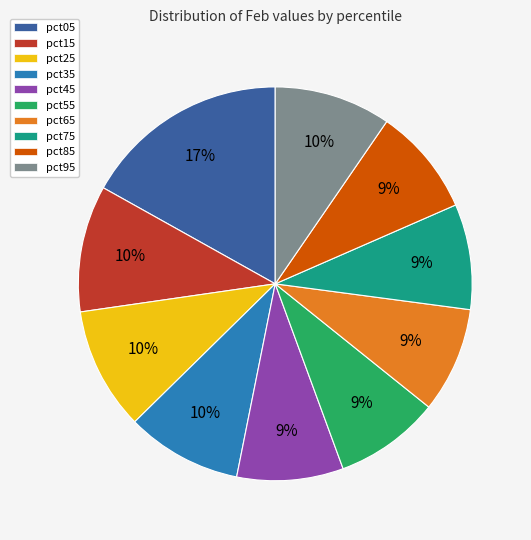

To the nearest percent, what percentage of the pie is pct35?

10%